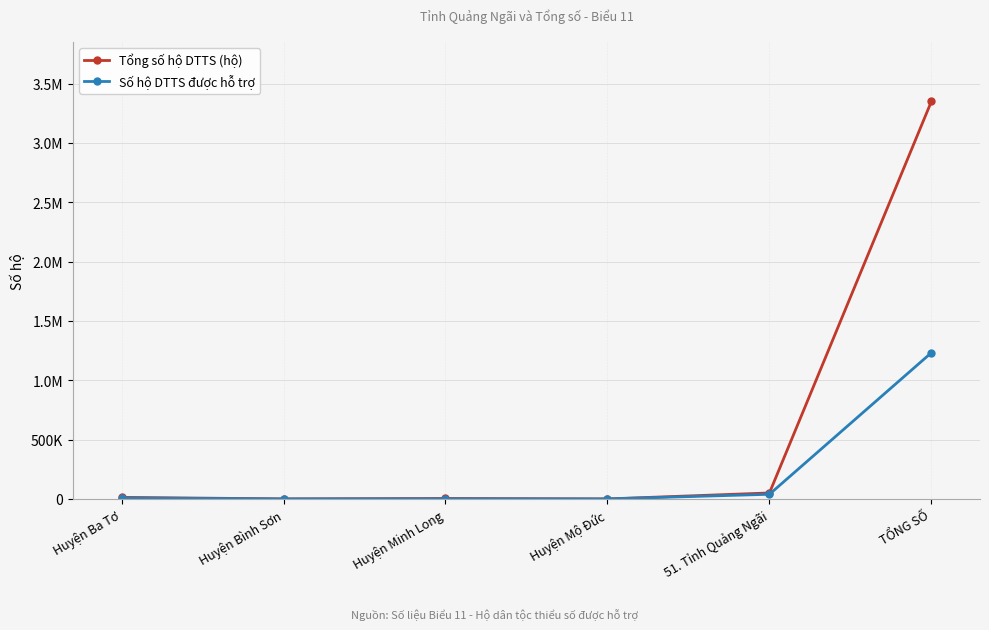

How many interior local peaks does the Số hộ DTTS được hỗ trợ series have?

1